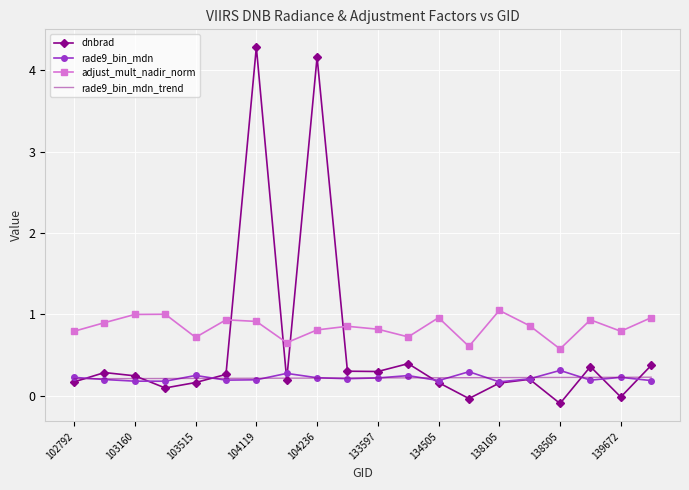

What is the greatest value displayed?

4.3